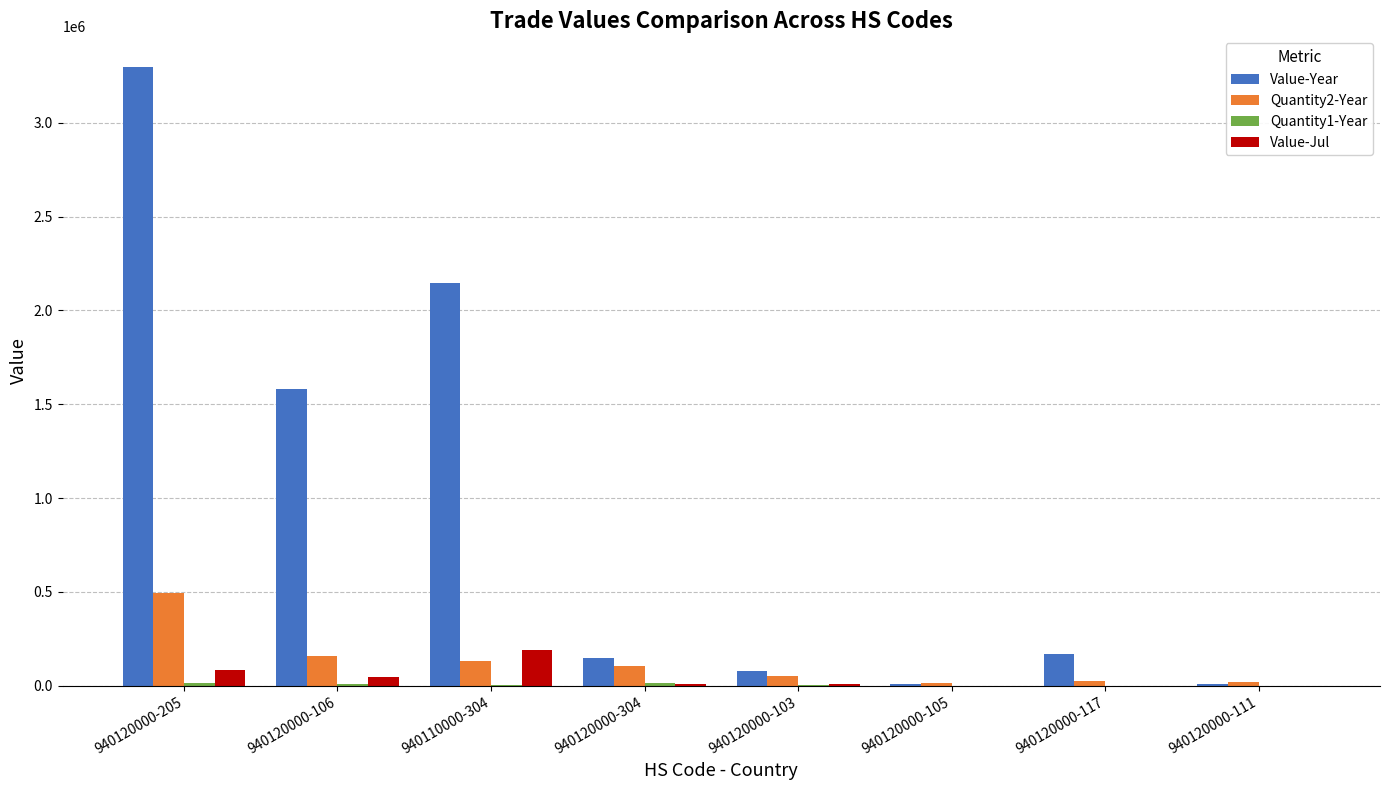

How many series are shown in this chart?

4